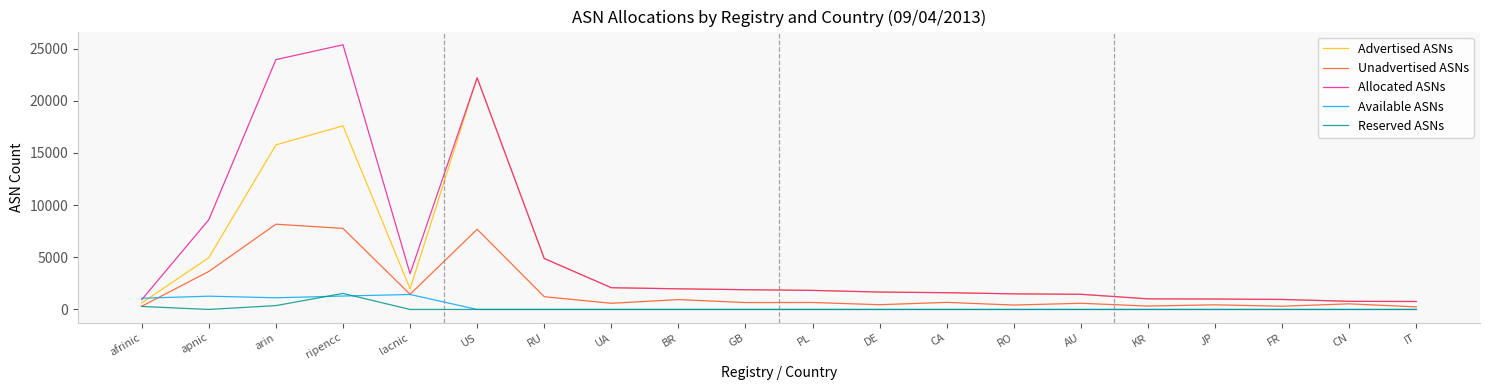

True or false: Reserved ASNs and Allocated ASNs cross at least once.

False